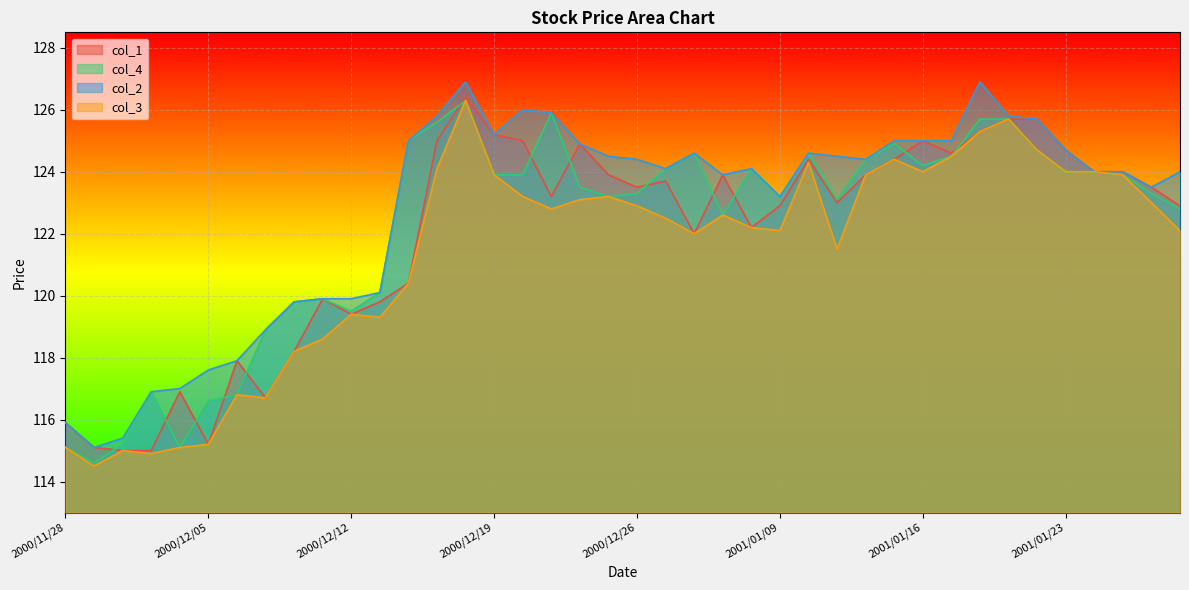

In col_3, how many points are higher than both neighbors (excluding endpoints)?

9